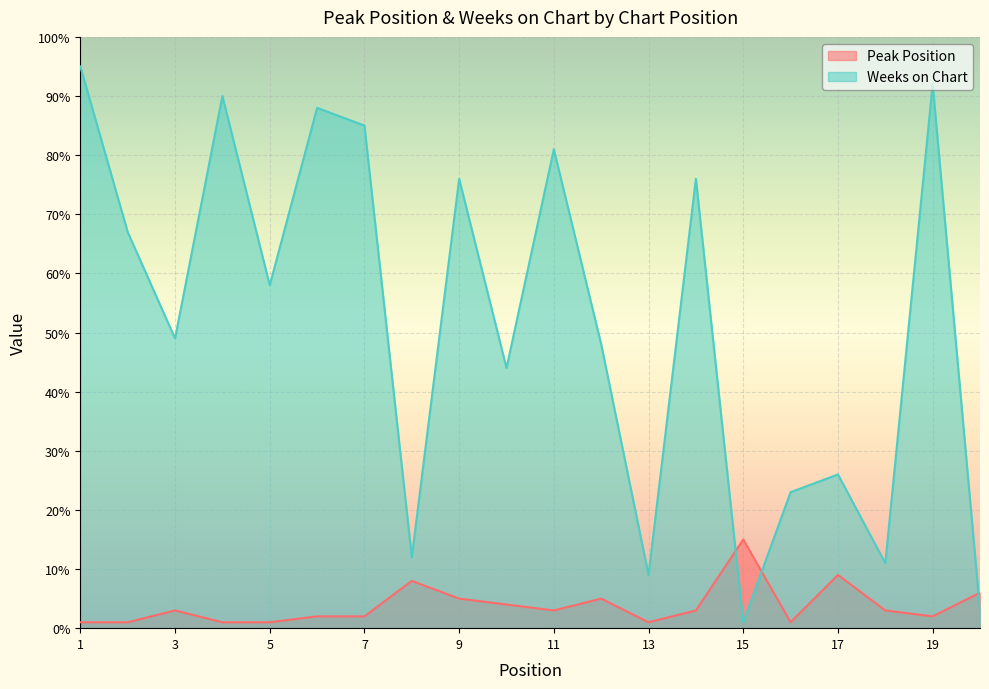

What is the greatest value displayed?

95